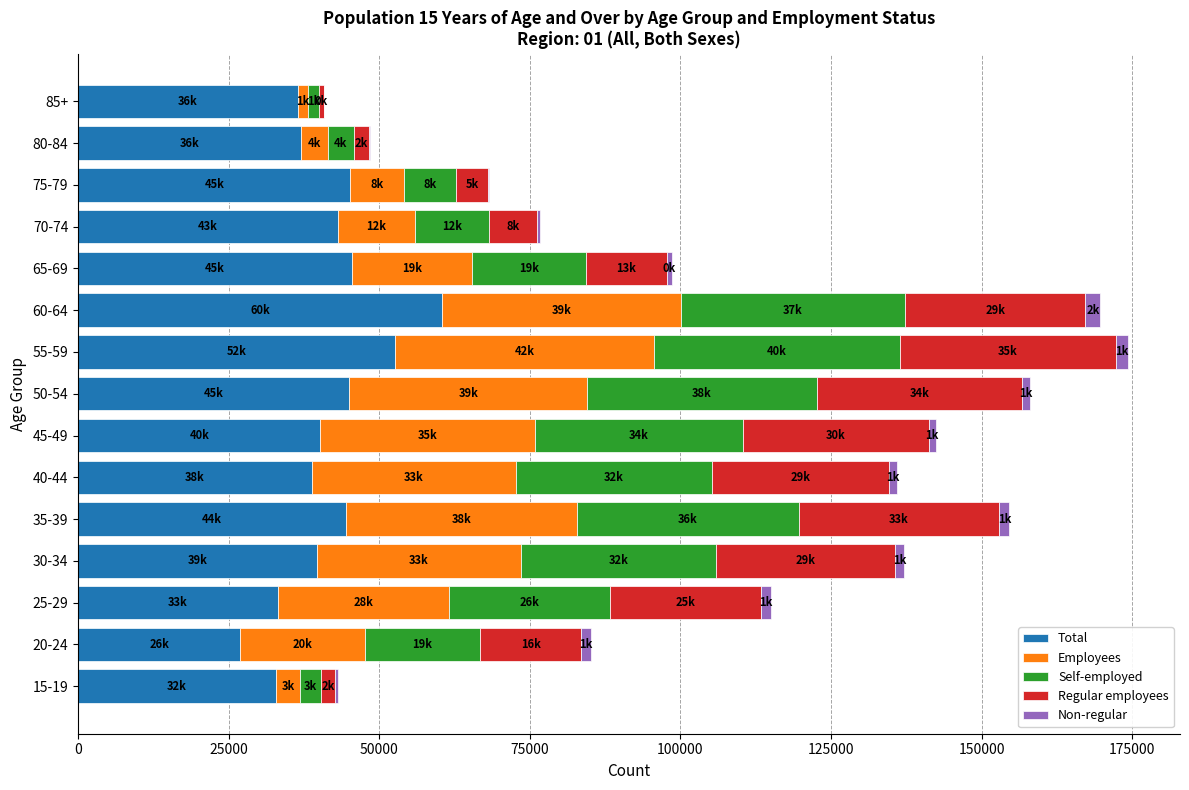

Which category has the highest value in the Total series?

60-64